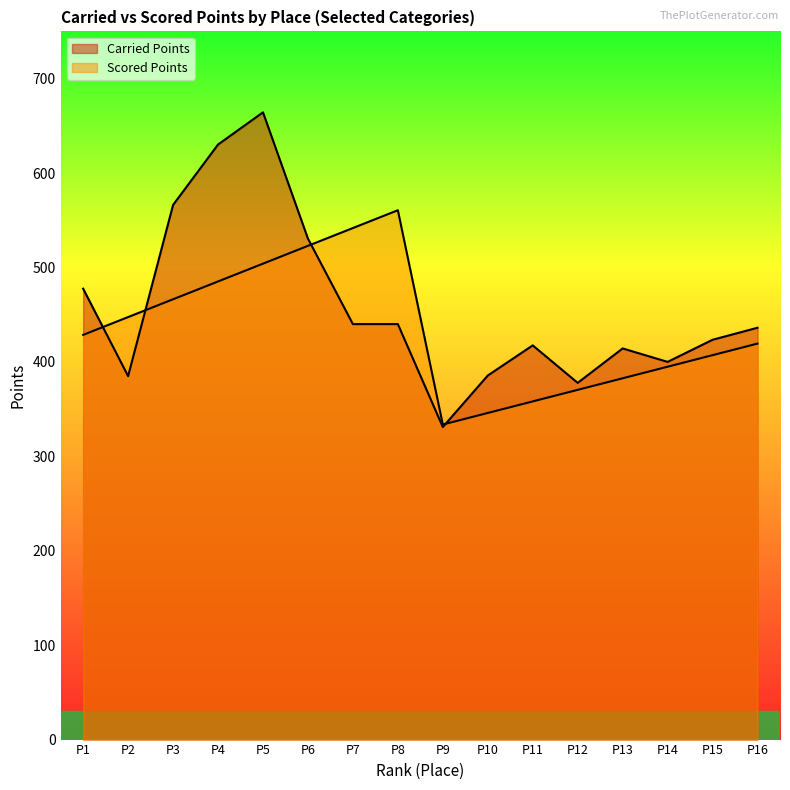

At which category is the sum across all series the highest?

P5